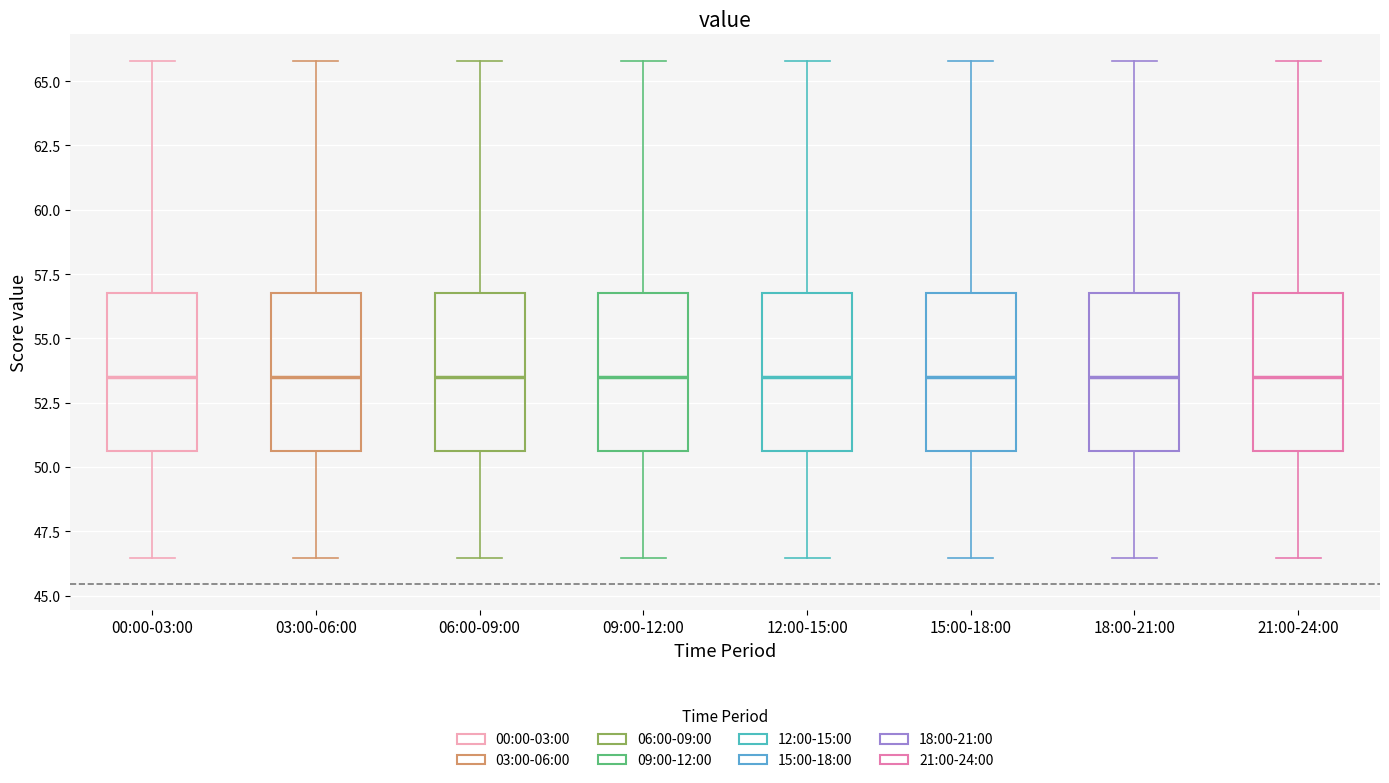

Reading left to right, read every box against the y-axis: the position of its median line, the range the box covers, and the ends of its whiskers. The values are not printed on the chart, so give them approximately, as read against the axis.

00:00-03:00: median 53.5, box 50.5 to 57.0, whiskers 46.5 to 66.0
03:00-06:00: median 53.5, box 50.5 to 57.0, whiskers 46.5 to 66.0
06:00-09:00: median 53.5, box 50.5 to 57.0, whiskers 46.5 to 66.0
09:00-12:00: median 53.5, box 50.5 to 57.0, whiskers 46.5 to 66.0
12:00-15:00: median 53.5, box 50.5 to 57.0, whiskers 46.5 to 66.0
15:00-18:00: median 53.5, box 50.5 to 57.0, whiskers 46.5 to 66.0
18:00-21:00: median 53.5, box 50.5 to 57.0, whiskers 46.5 to 66.0
21:00-24:00: median 53.5, box 50.5 to 57.0, whiskers 46.5 to 66.0